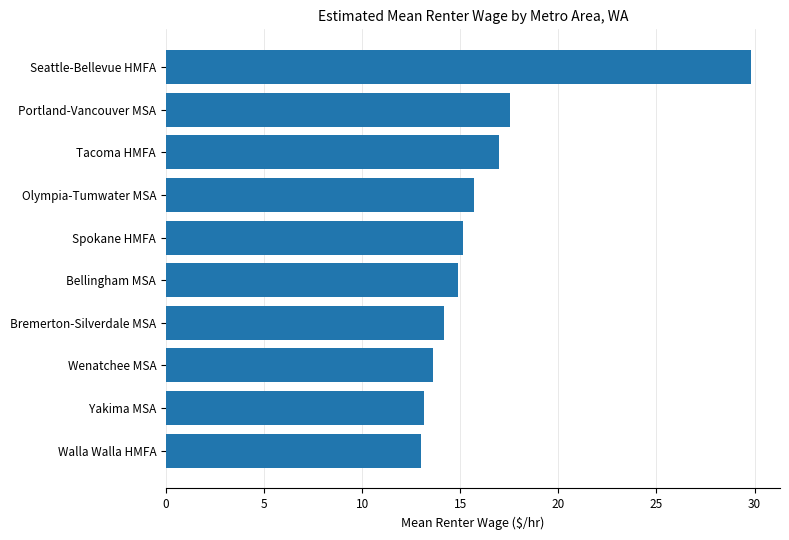

Read the value at Bellingham MSA.

14.9